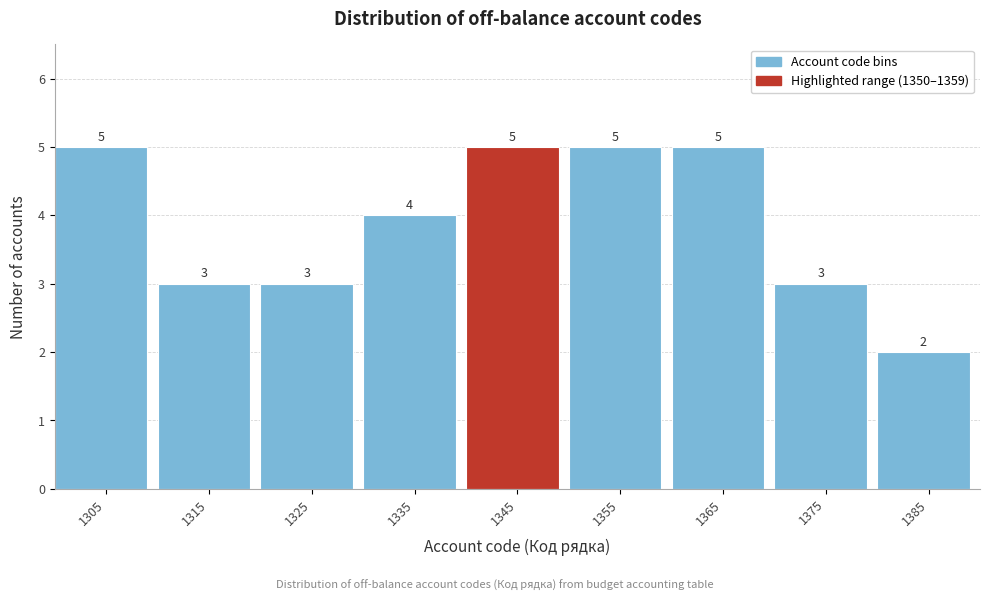

Reading right to left, transcribe all the data shown in this chart.

2	3	5	5	5	4	3	3	5